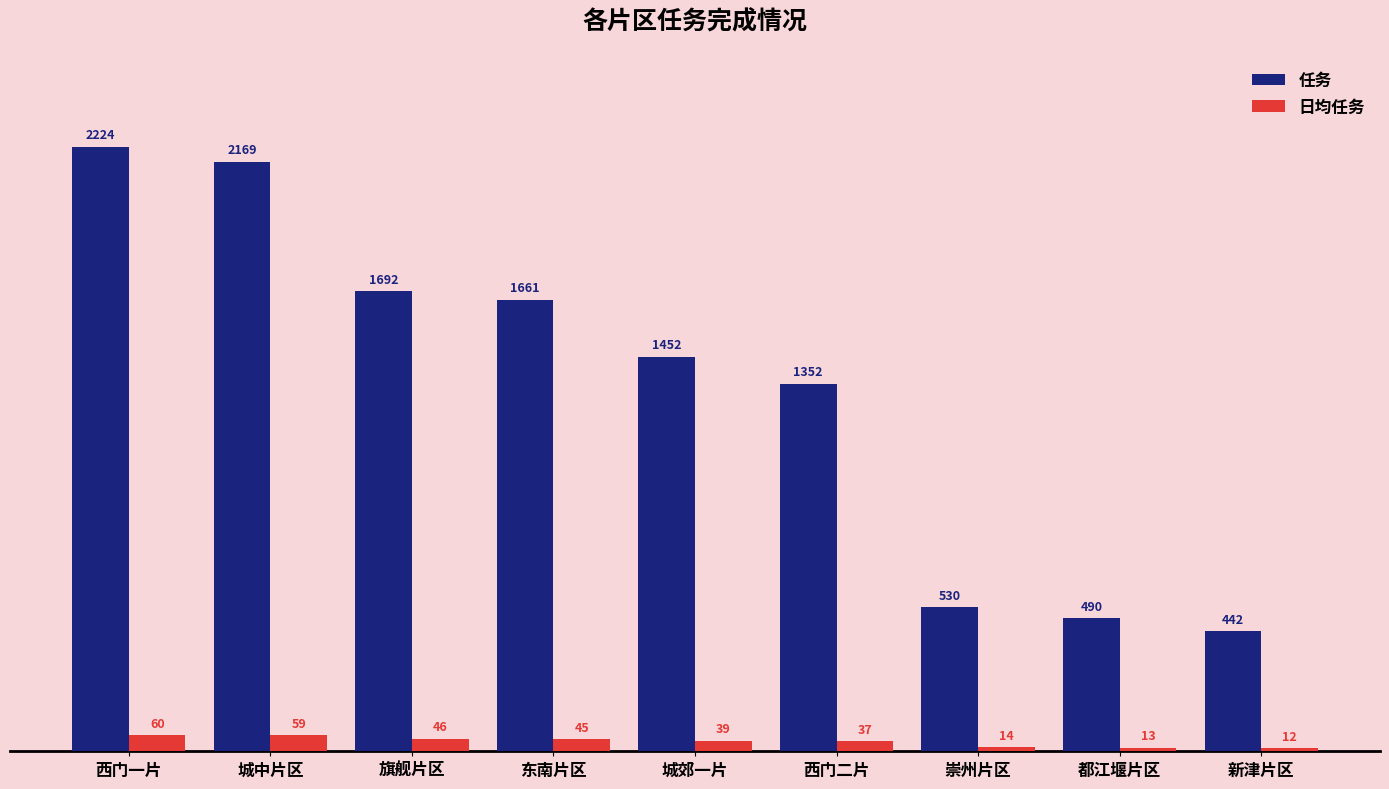

What is the greatest value displayed?

2224